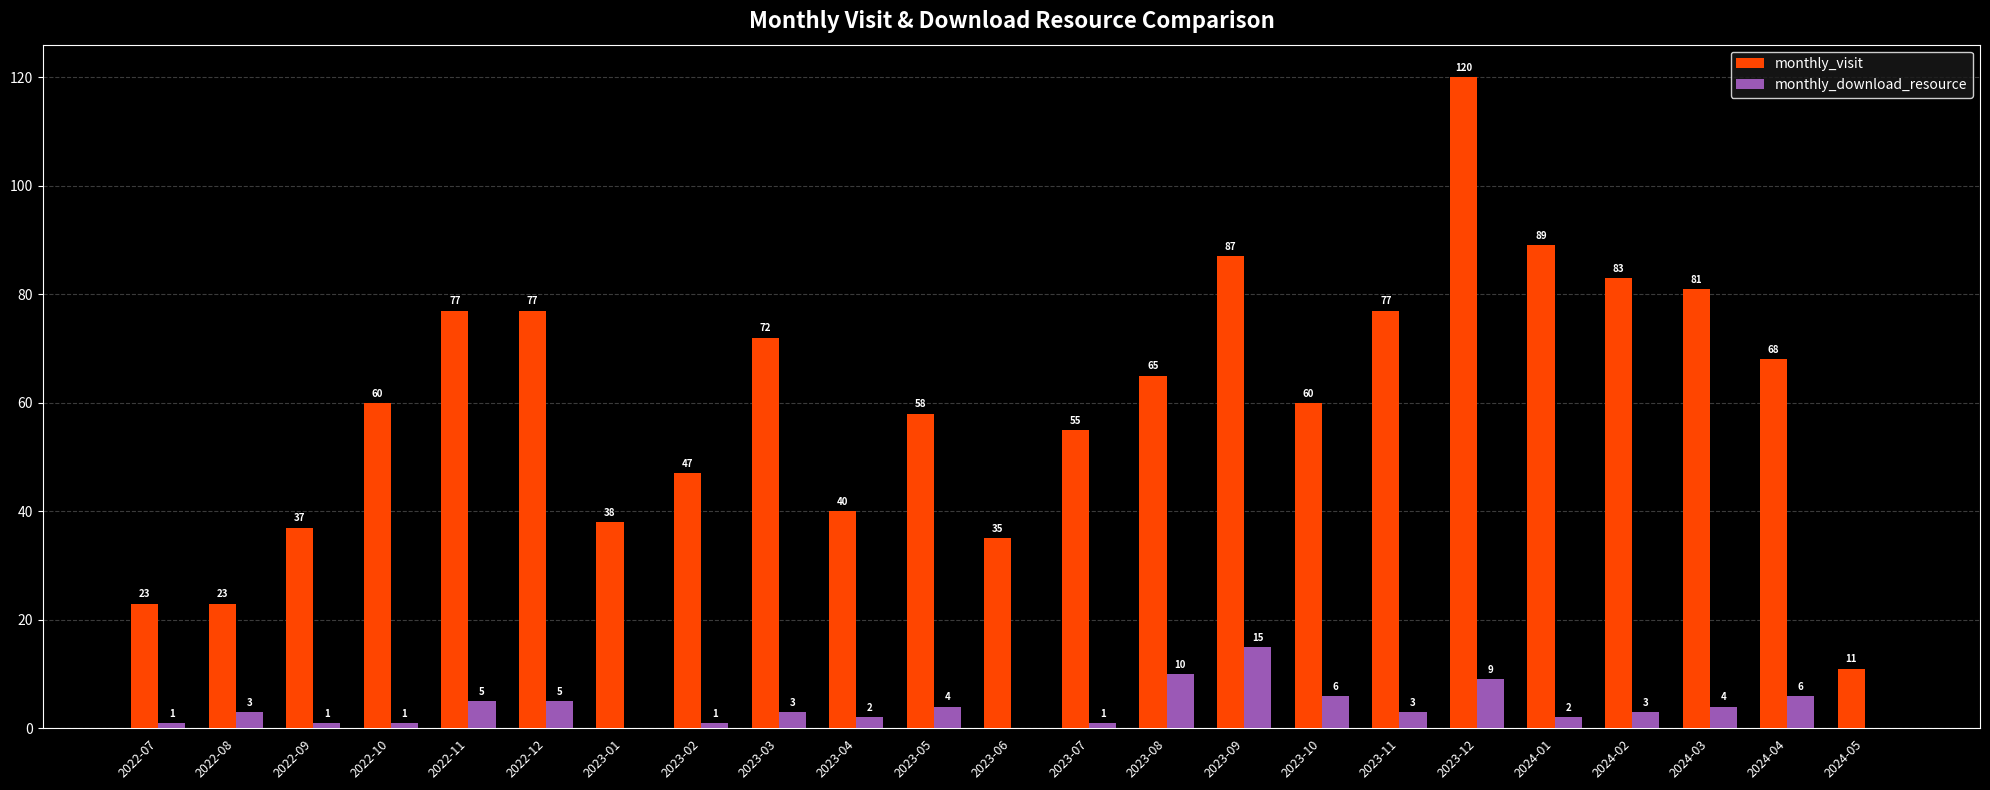

At which category is the sum across all series the highest?

2023-12